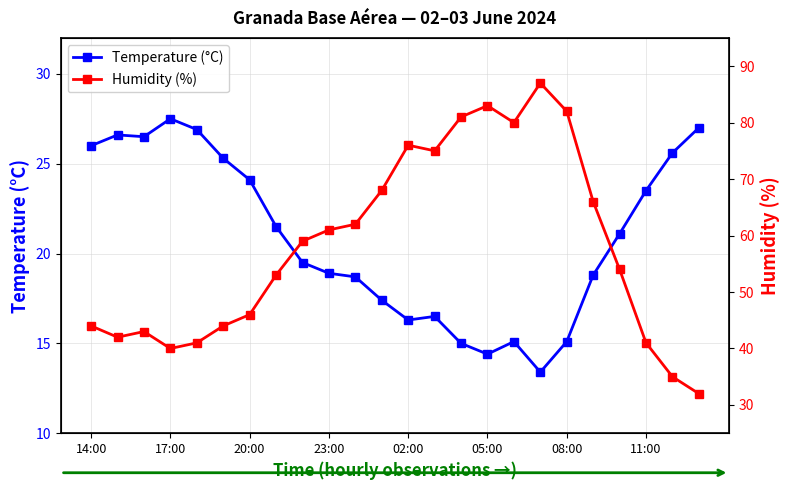

What are all the series names shown in the legend?

Temperature (°C), Humidity (%)